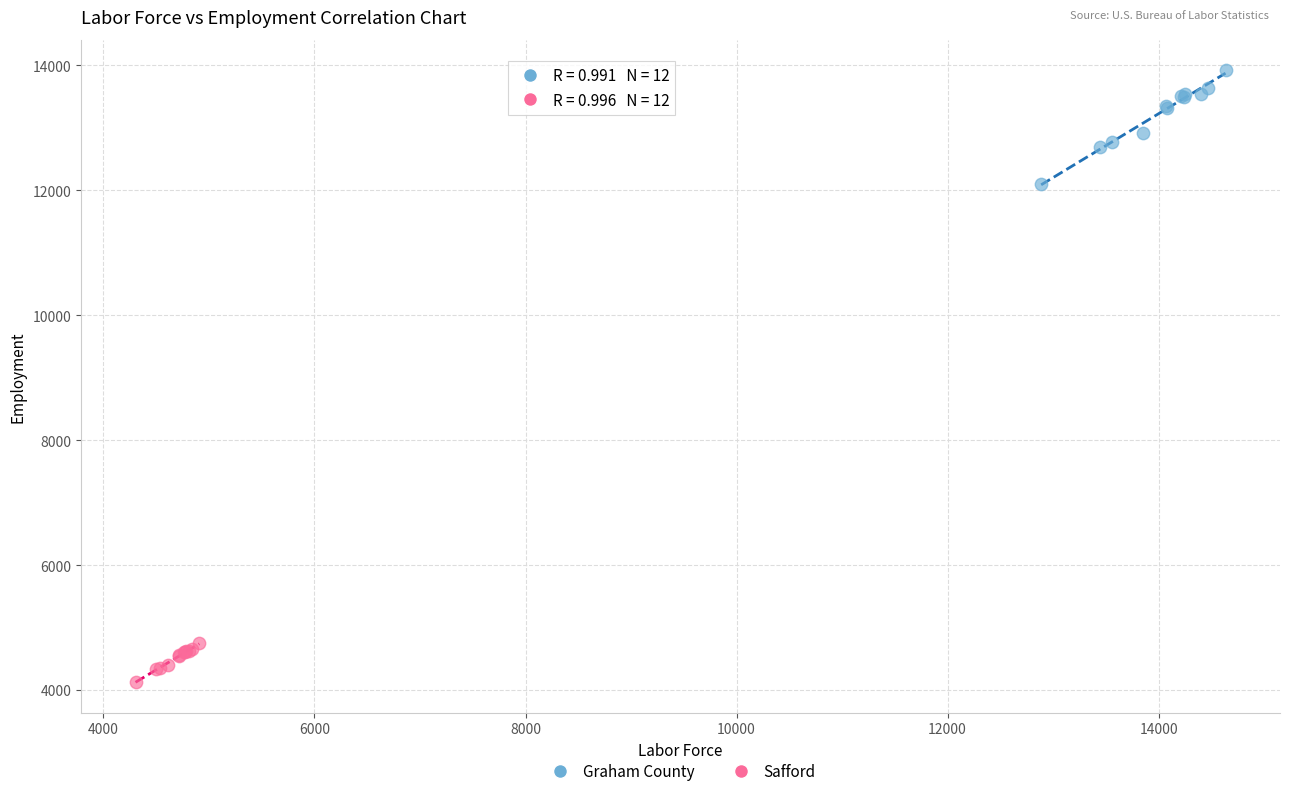

Which series has the widest spread of Y values?

Graham County